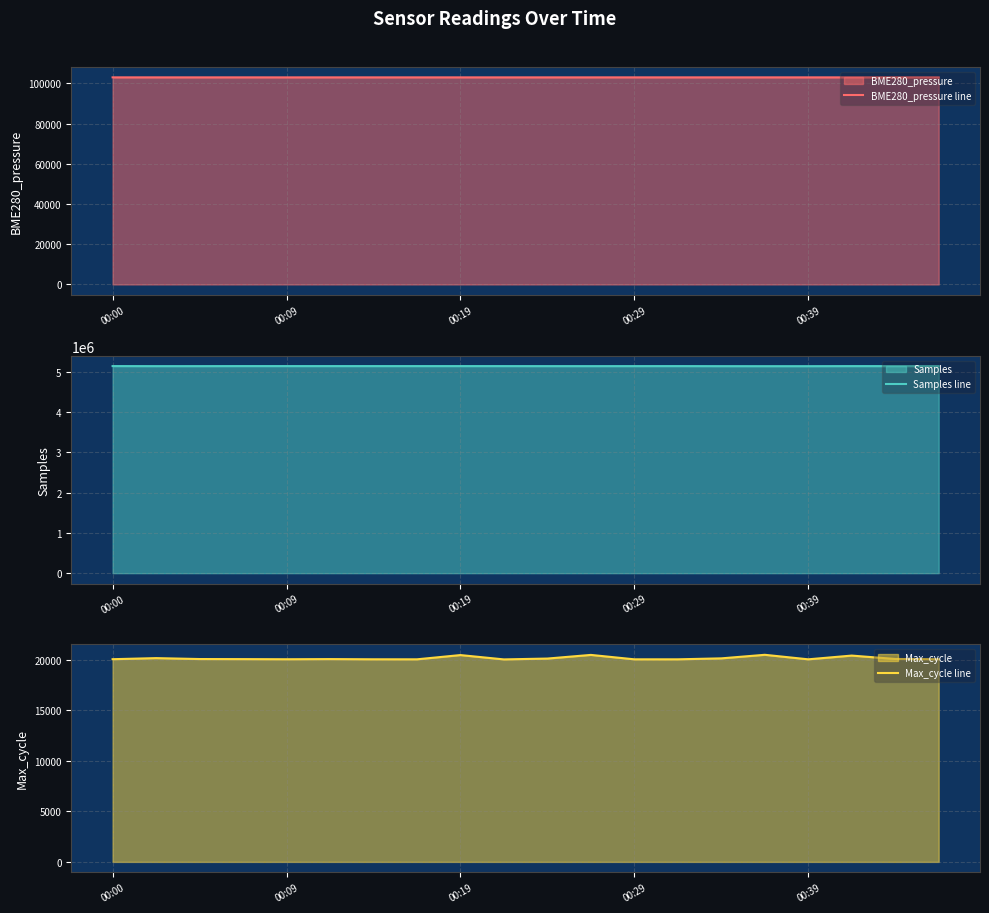

Which series changed the most between 5 and 17?

Samples line